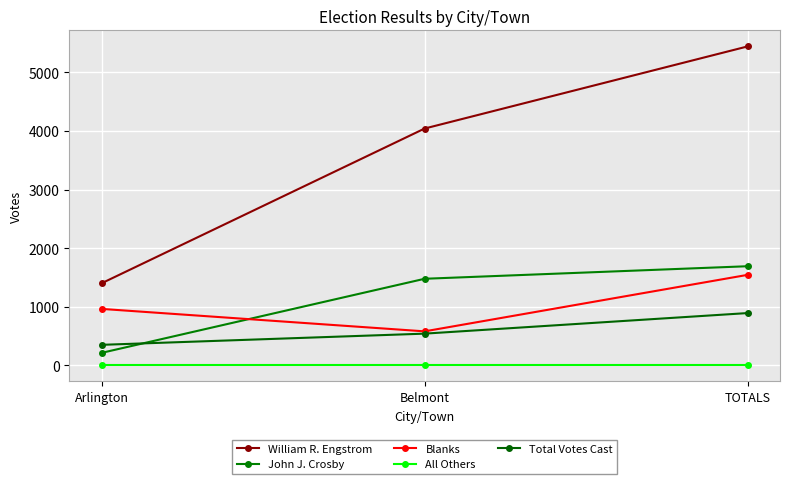

Which label corresponds to the smallest value in the chart?

Arlington